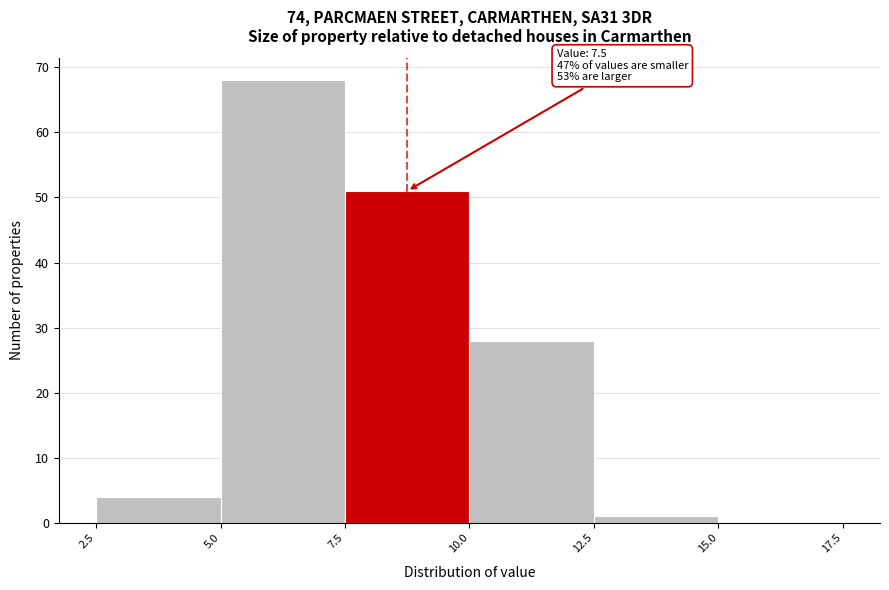

Over which range of the x-axis is the bar tallest?

5.0 to 7.5